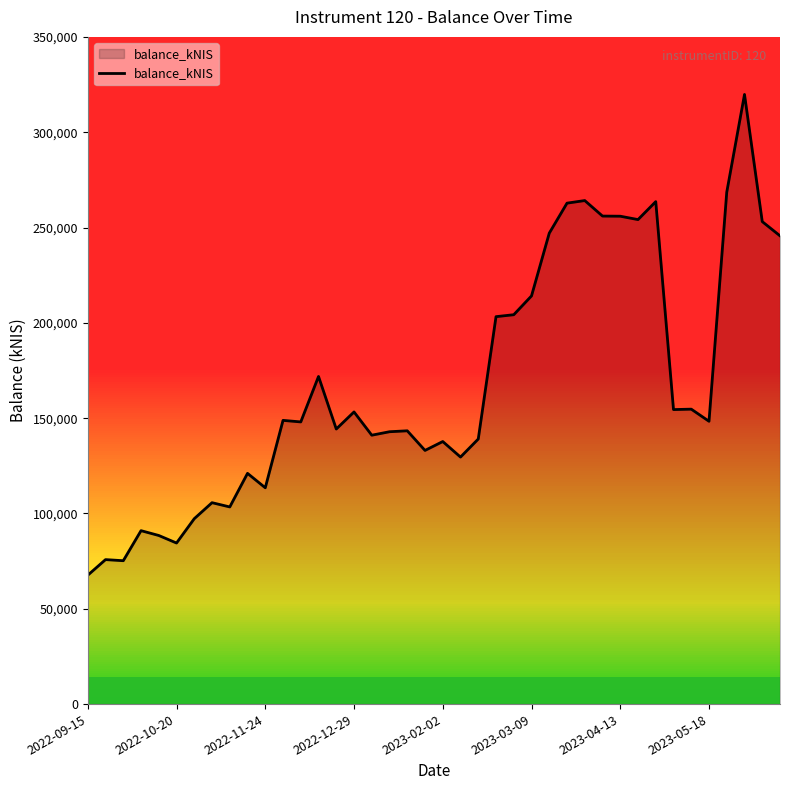

What is the minimum value shown in the chart?

67612.4